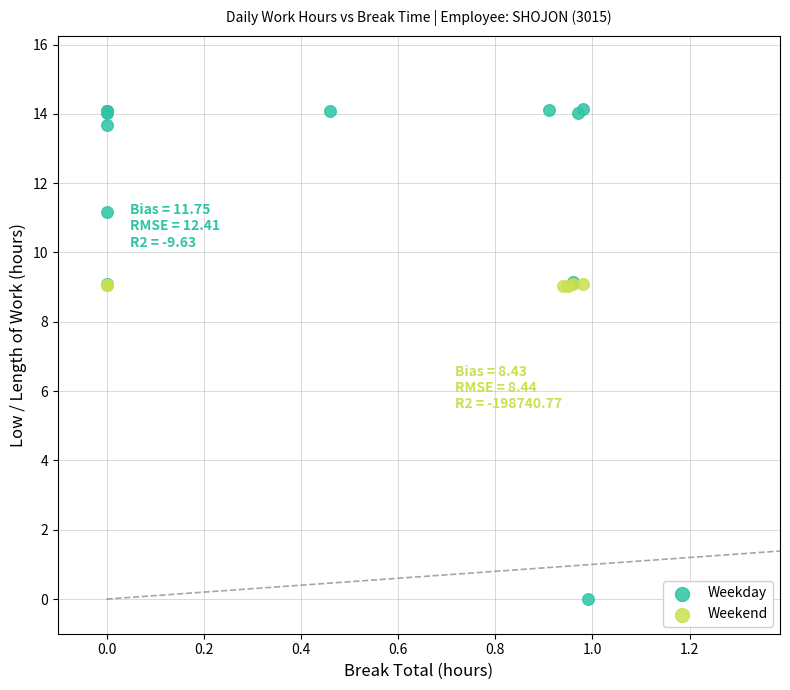

Which series reaches the maximum Y coordinate?

Weekday